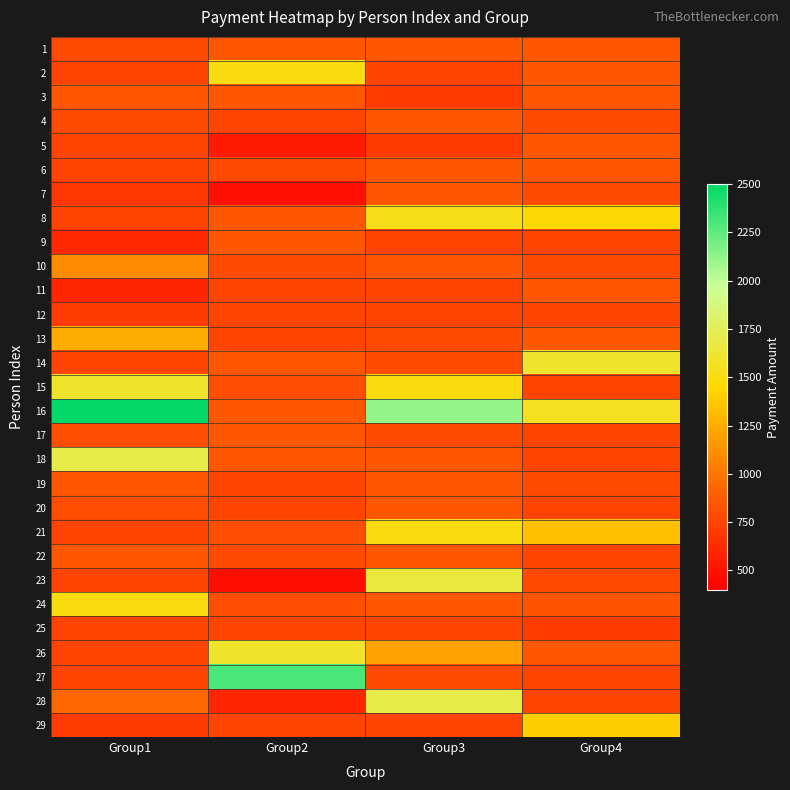

Which has a higher value, Group4 or Group3?

Group4